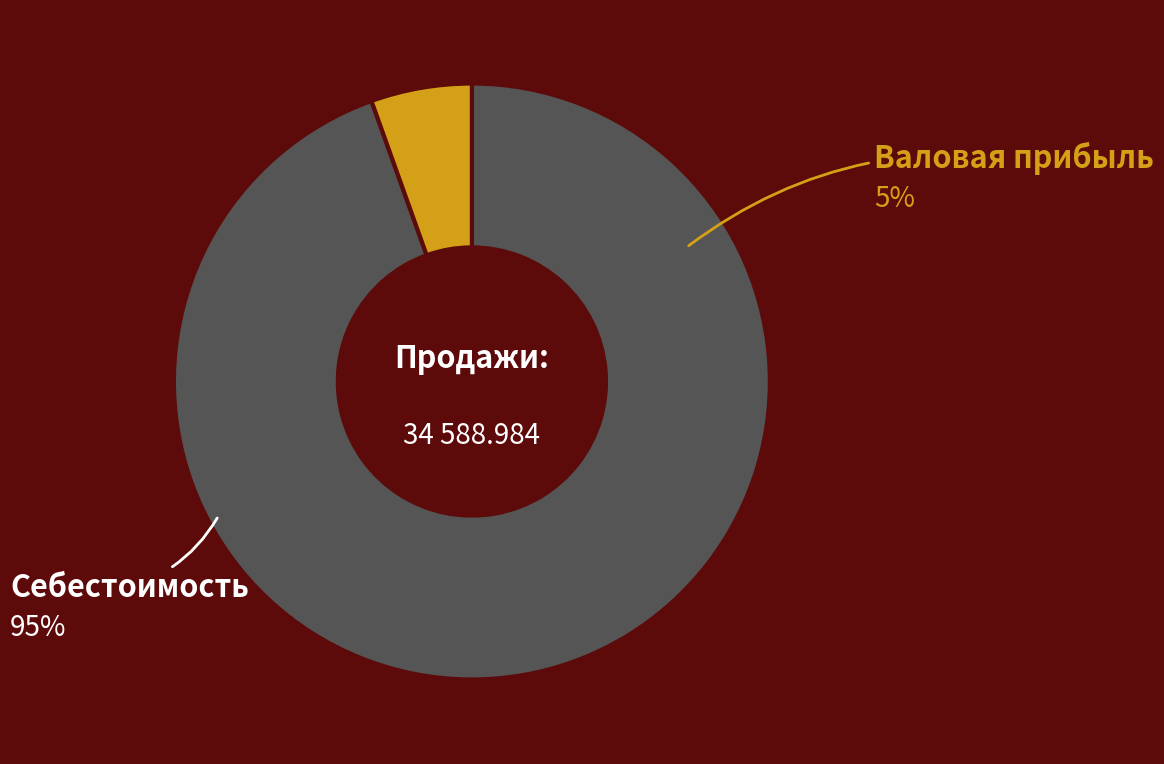

Does any single category account for the majority?

Yes